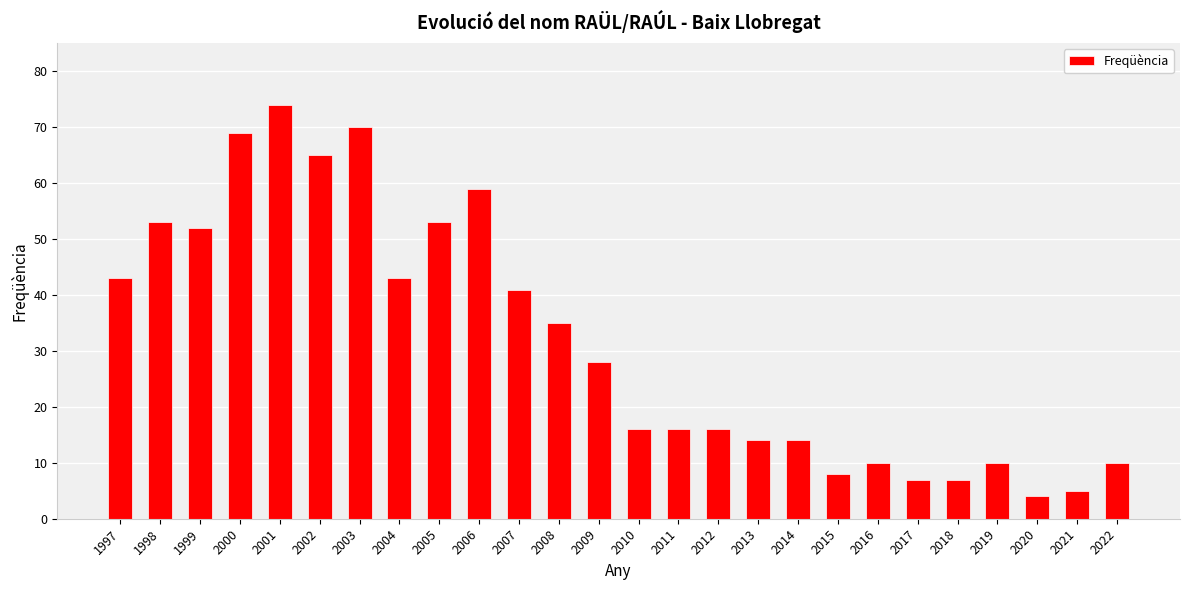

The value at 2021 is 5. True or false?

True